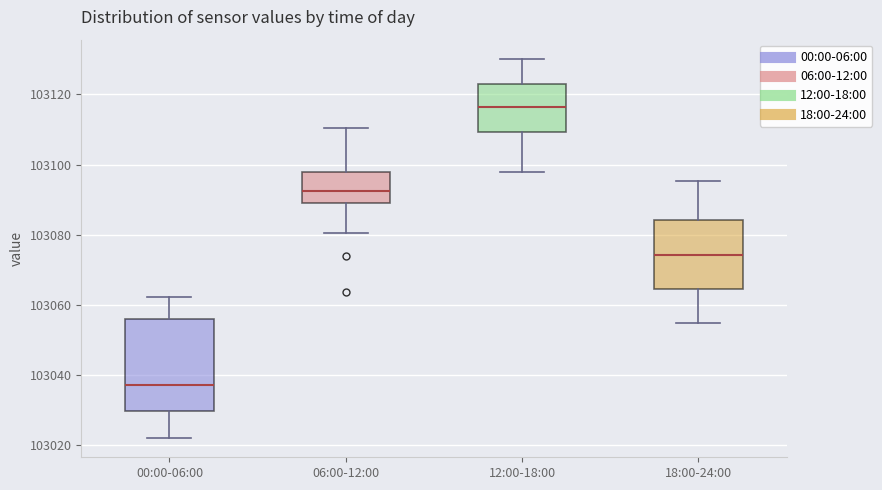

Reading left to right, read every box against the y-axis: the position of its median line, the range the box covers, and the ends of its whiskers. The values are not printed on the chart, so give them approximately, as read against the axis.

00:00-06:00: median 103038, box 103030 to 103056, whiskers 103022 to 103062
06:00-12:00: median 103092, box 103090 to 103098, whiskers 103080 to 103110
12:00-18:00: median 103116, box 103110 to 103122, whiskers 103098 to 103130
18:00-24:00: median 103074, box 103064 to 103084, whiskers 103054 to 103096